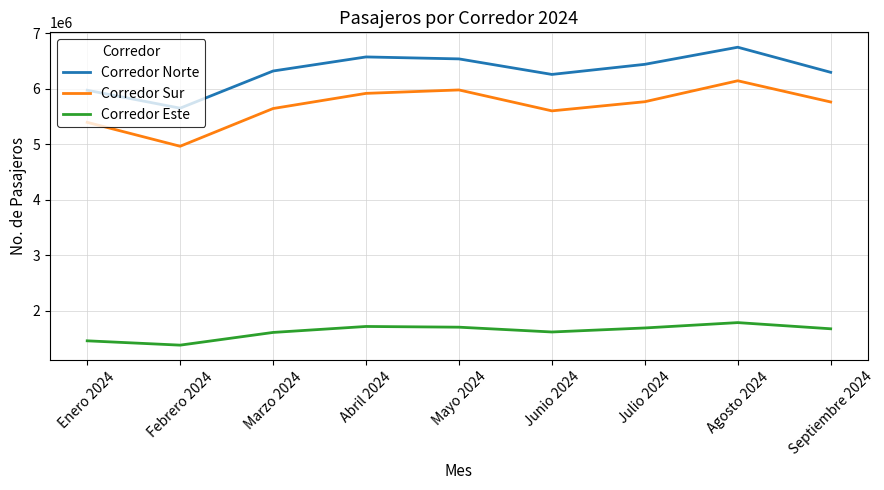

What is the greatest value displayed?

6750654.0